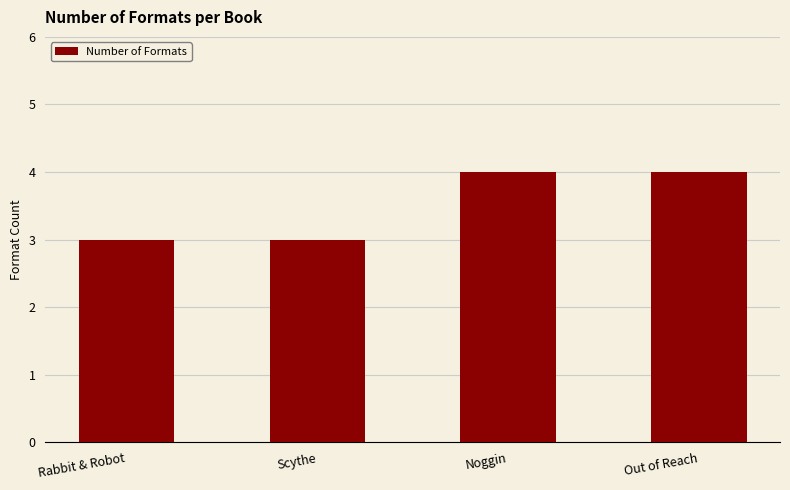

What is the value of the 3rd bar from the left?

4